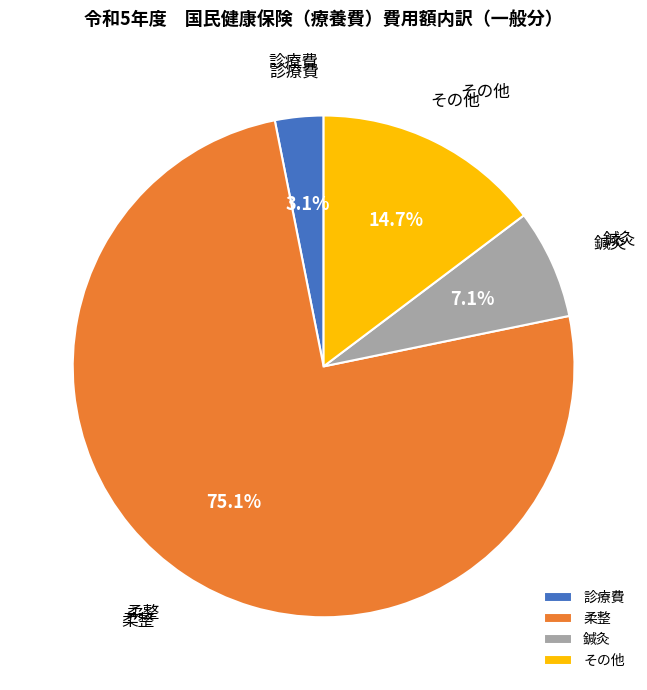

Combined, what portion of the pie is 柔整 and その他?

89.8%